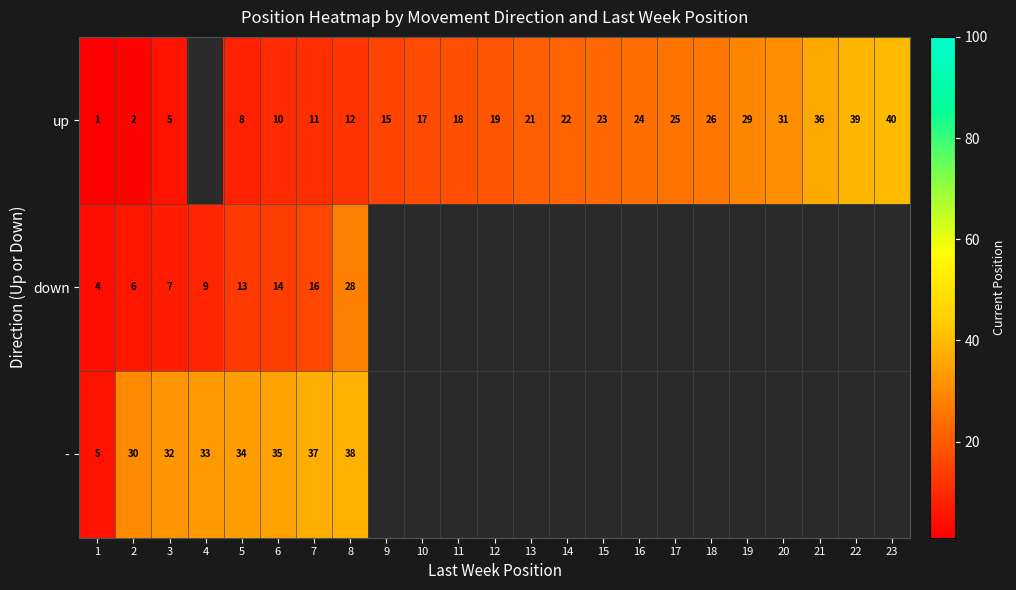

How many categories are shown in the chart?

23